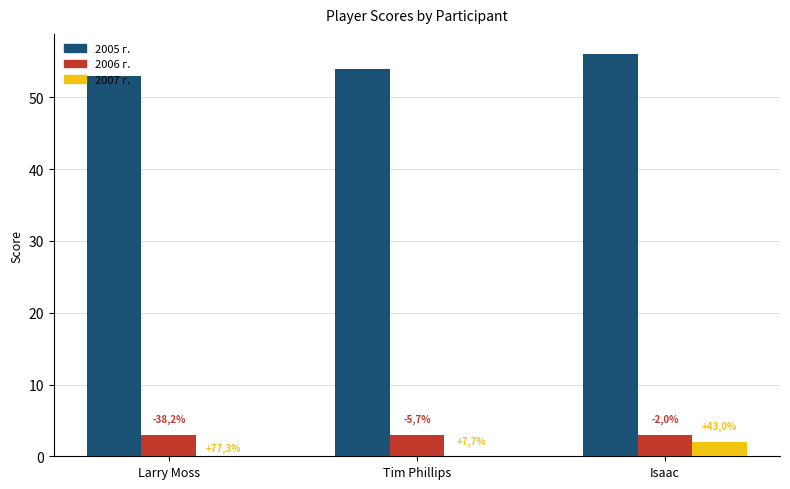

What is the sum of the 2006 г. values at Isaac and Tim Phillips?

6